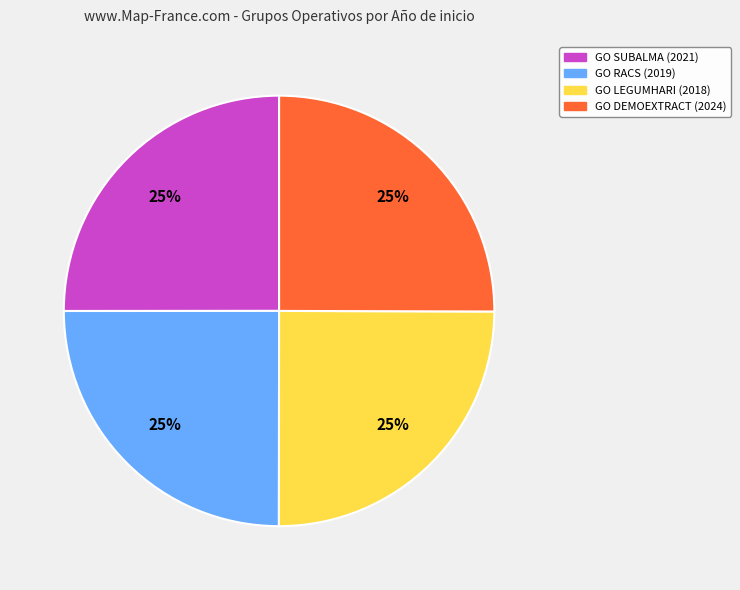

Is there any slice that represents more than half of the pie?

No